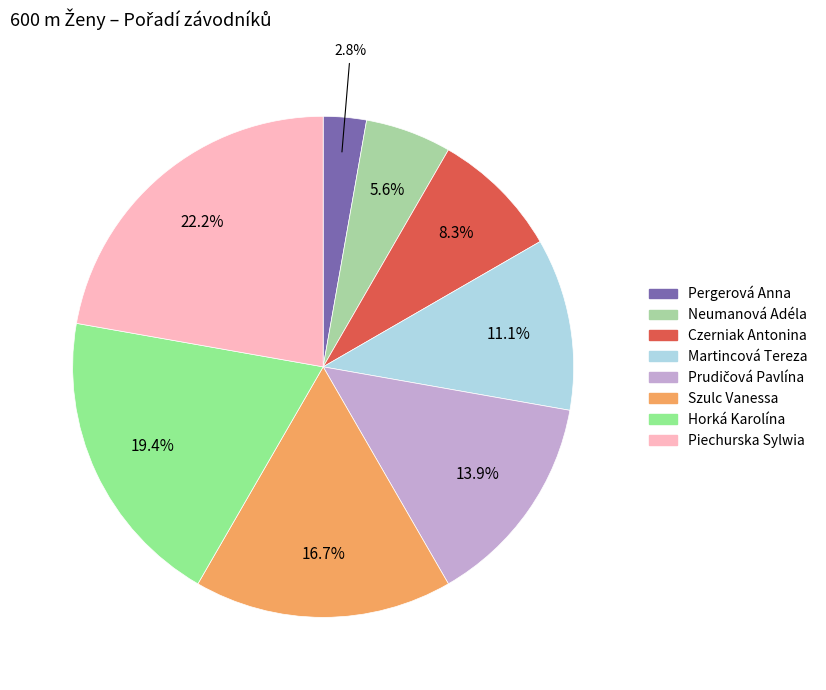

True or false: Czerniak Antonina accounts for 1% of the total.

False